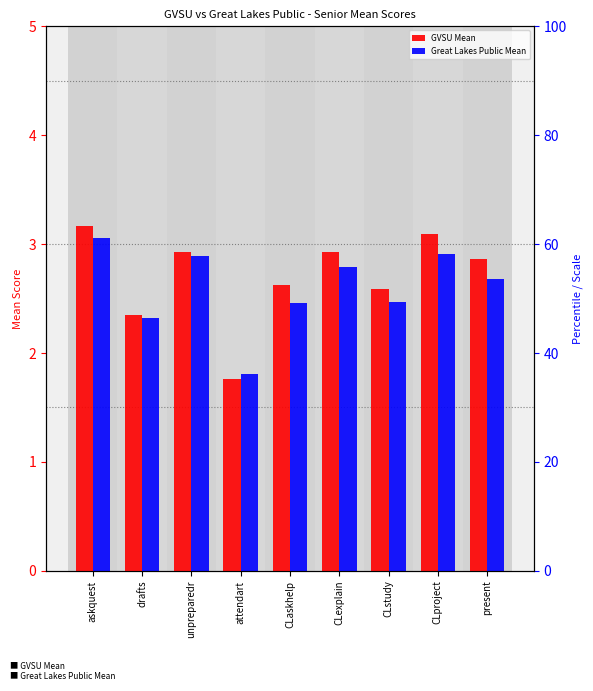

Where does the Great Lakes Public Mean series first go above 2?

askquest